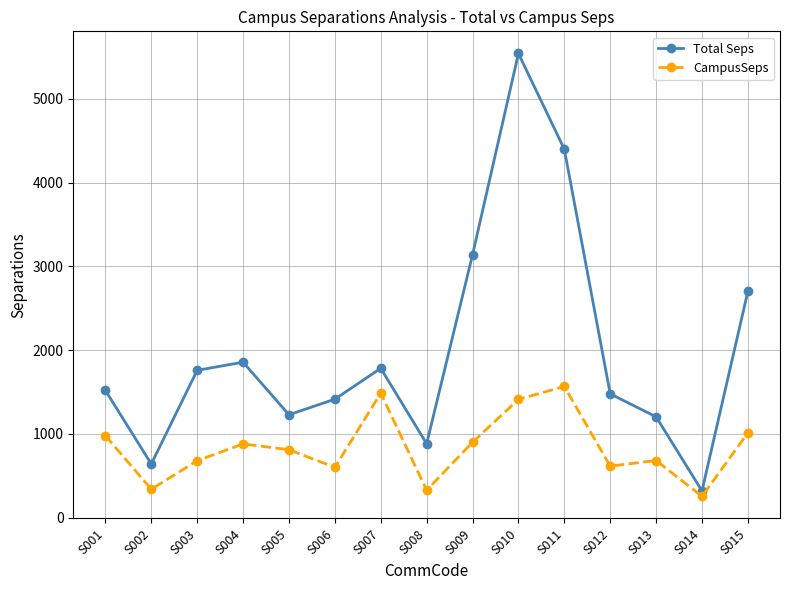

What is the difference between the maximum and second lowest values in the Total Seps series?

4901.7